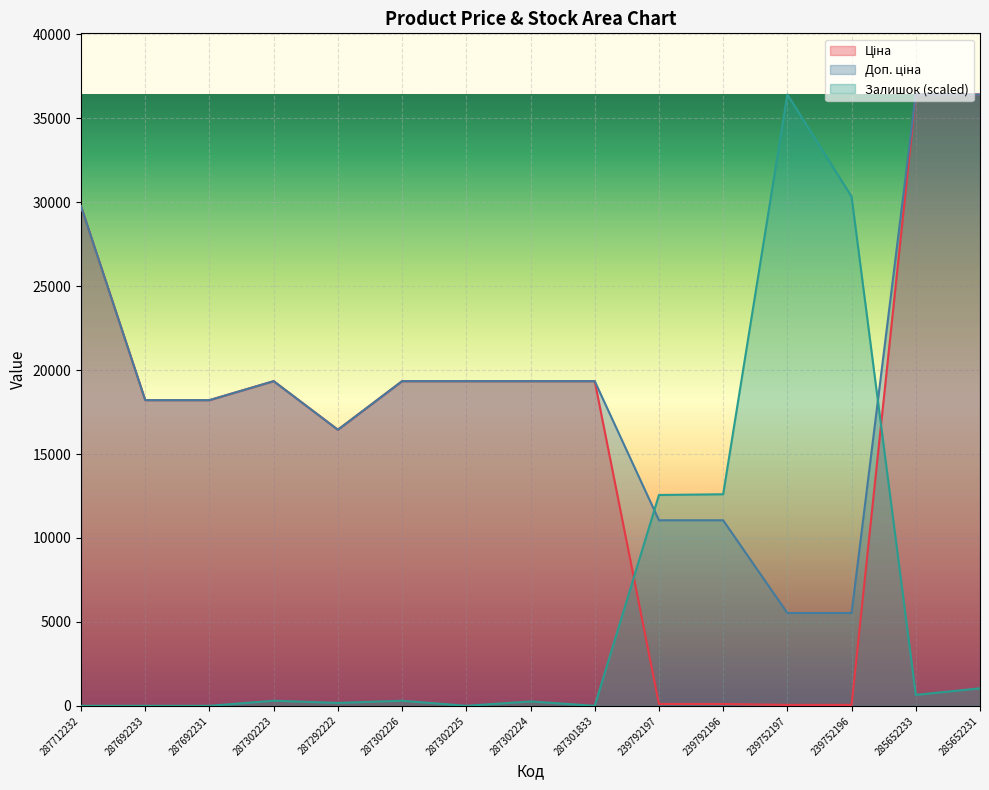

Where do Залишок and Доп. ціна first cross each other?

287301833 and 239792197